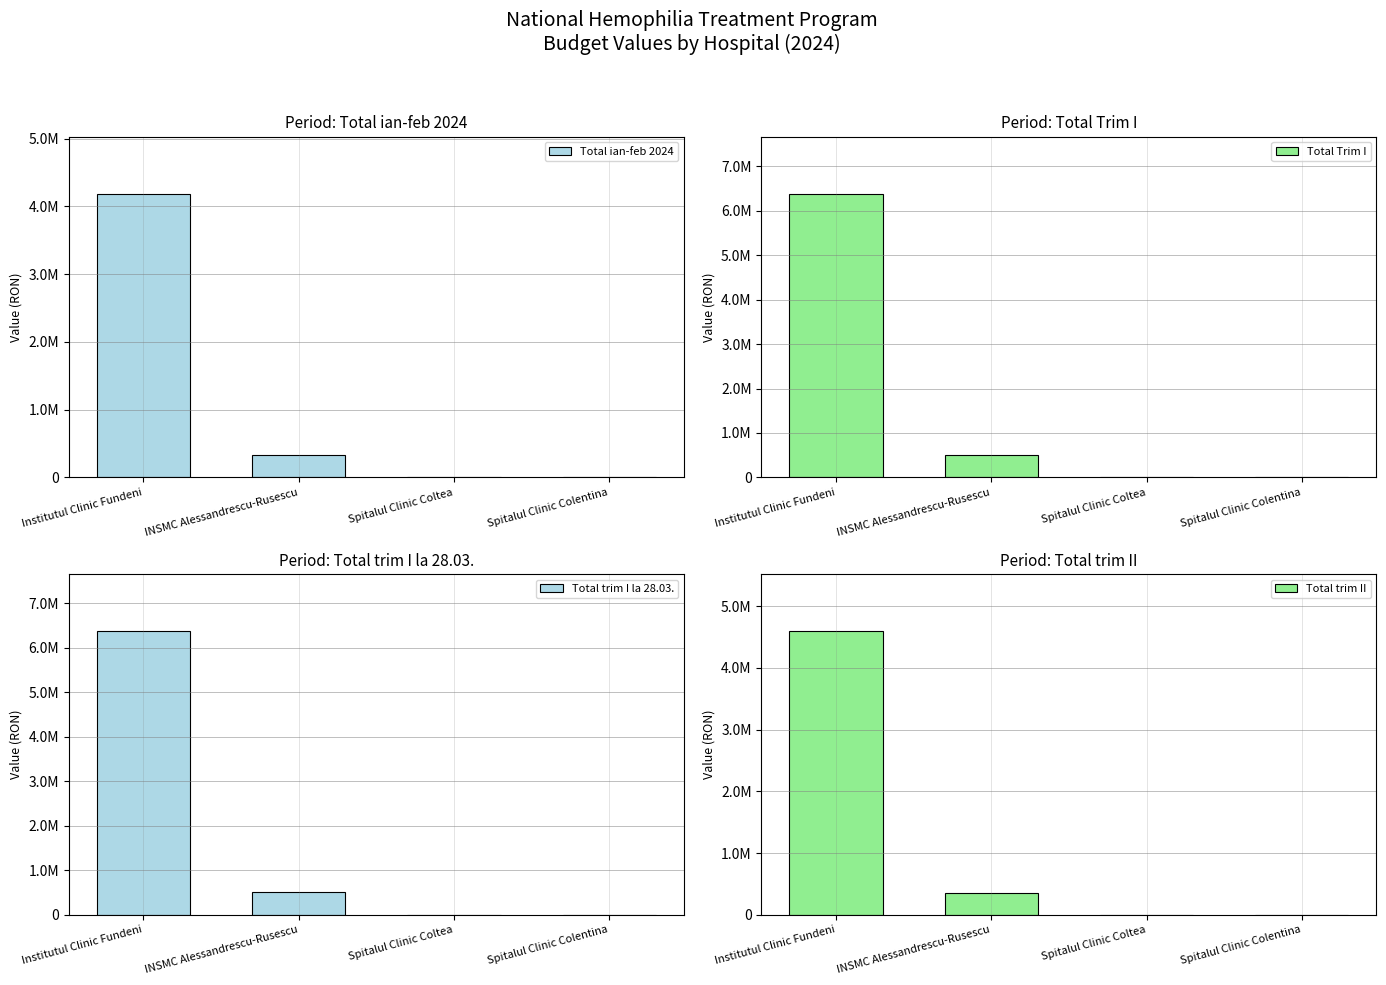

What is the difference between the maximum and minimum values in the Total trim I la 28.03. series?

6380892